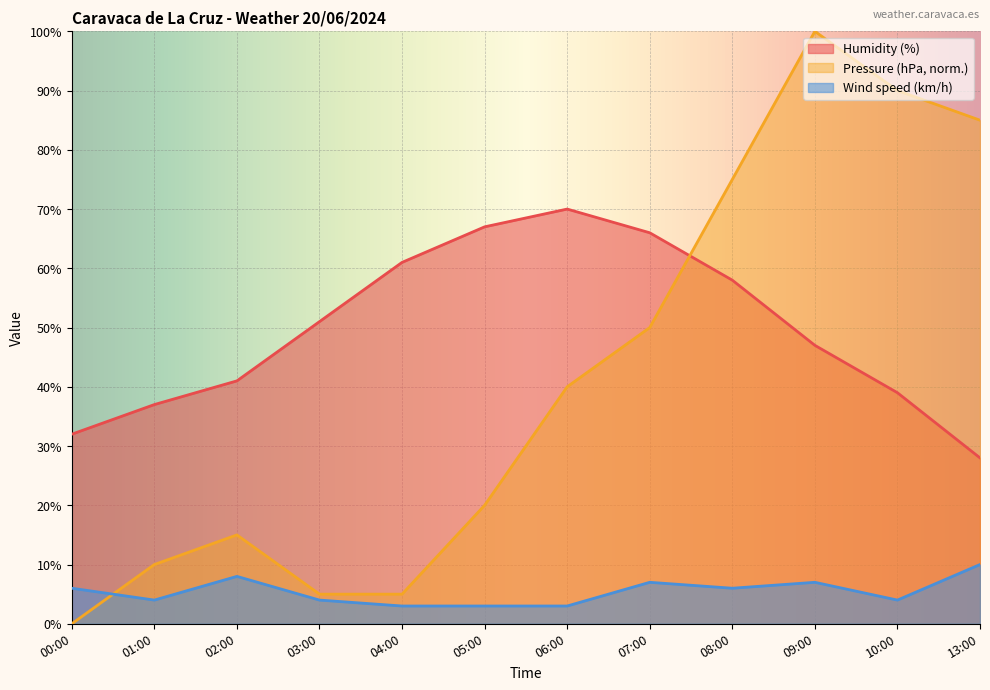

How many categories are shown in the chart?

12